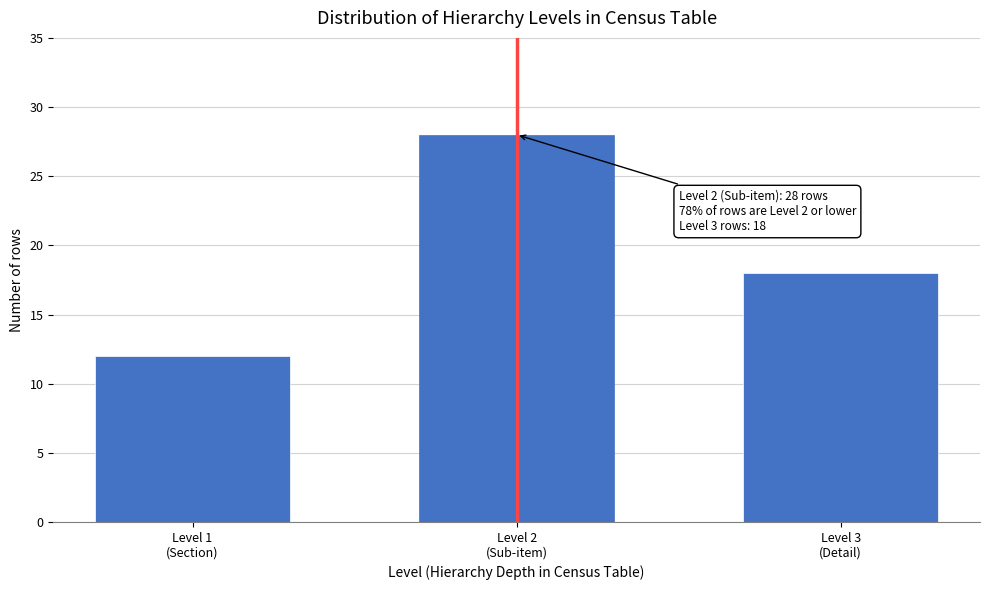

Reading left to right, what are all the values shown in this chart?

12	28	18